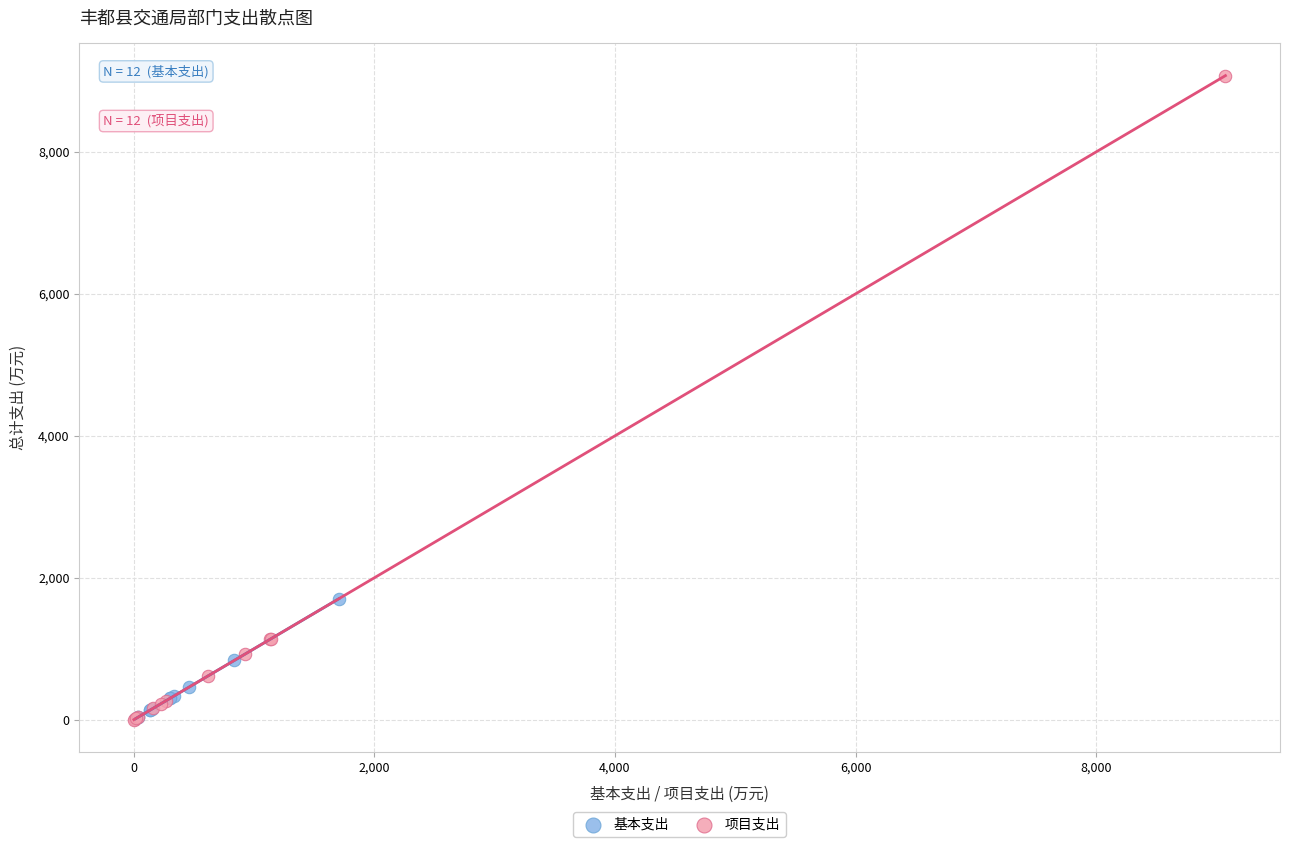

Which series reaches the maximum Y coordinate?

项目支出